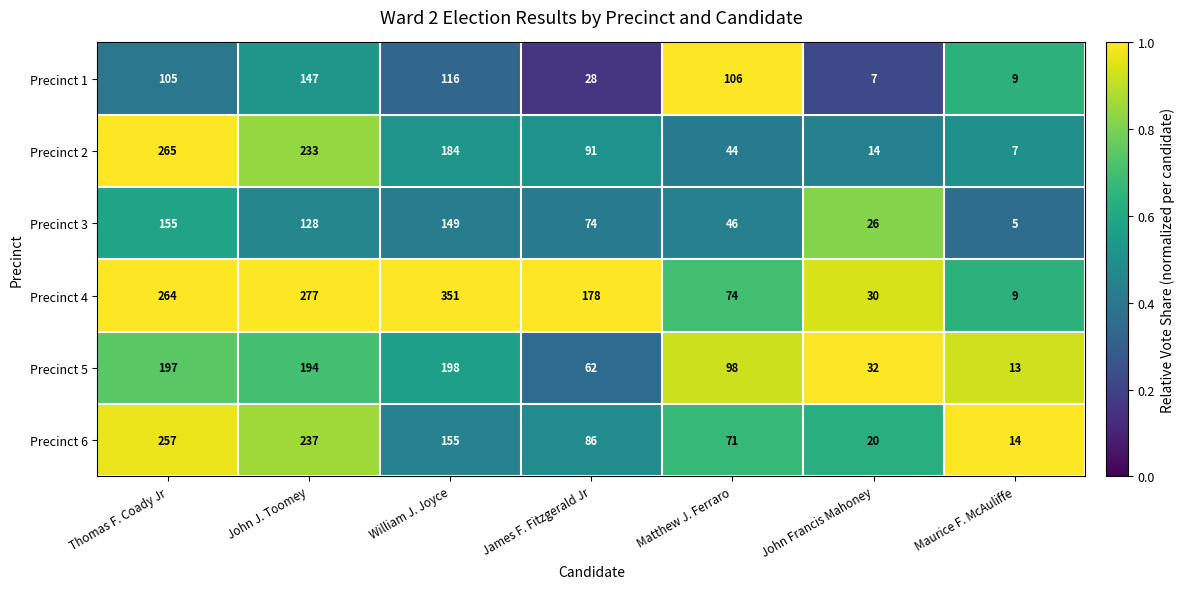

What is the sum of all Precinct 1 values?

518